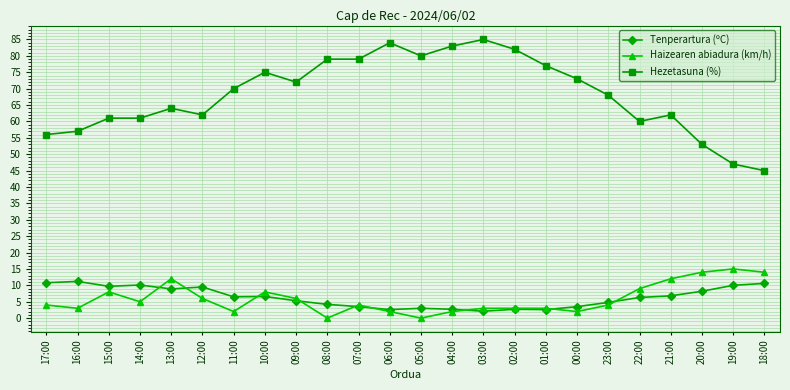

What is the maximum value shown in the chart?

85.0